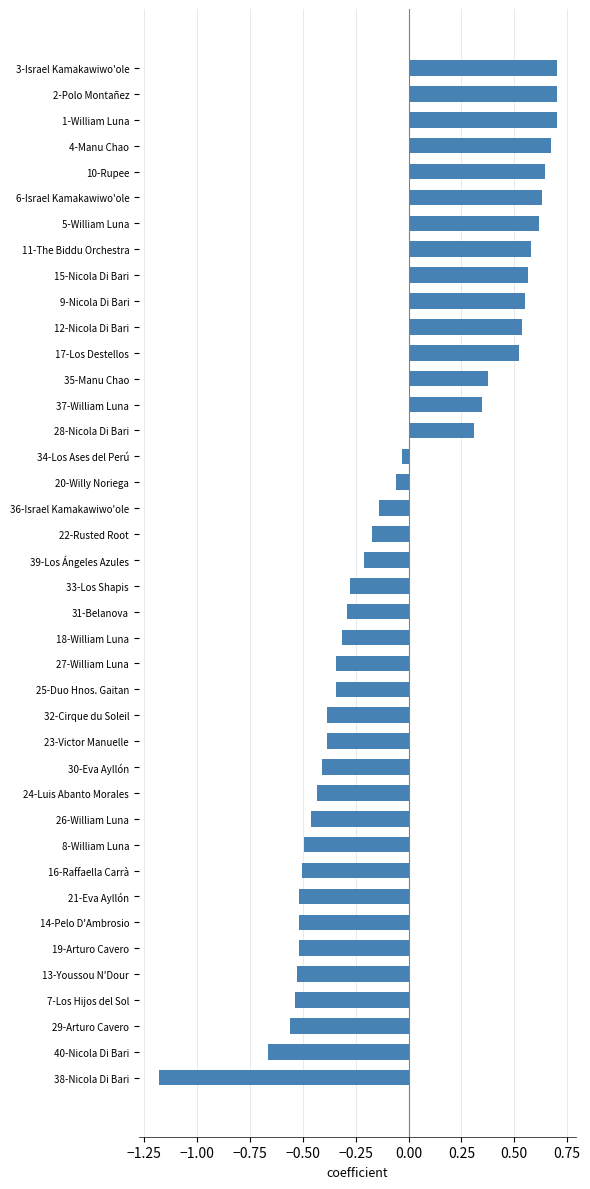

Which label corresponds to the smallest value in the chart?

38-Nicola Di Bari